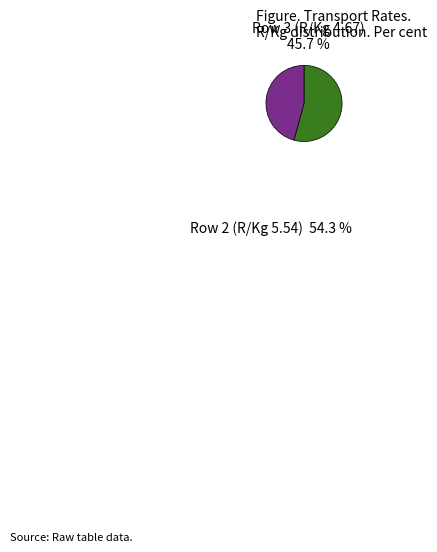

How many segments does this pie chart have?

2